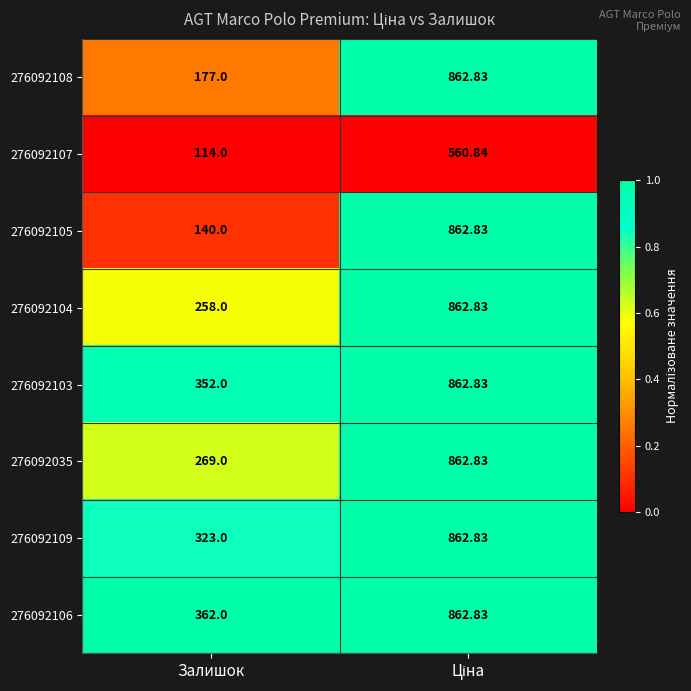

Which category has the lowest value in the 276092104 series?

Залишок